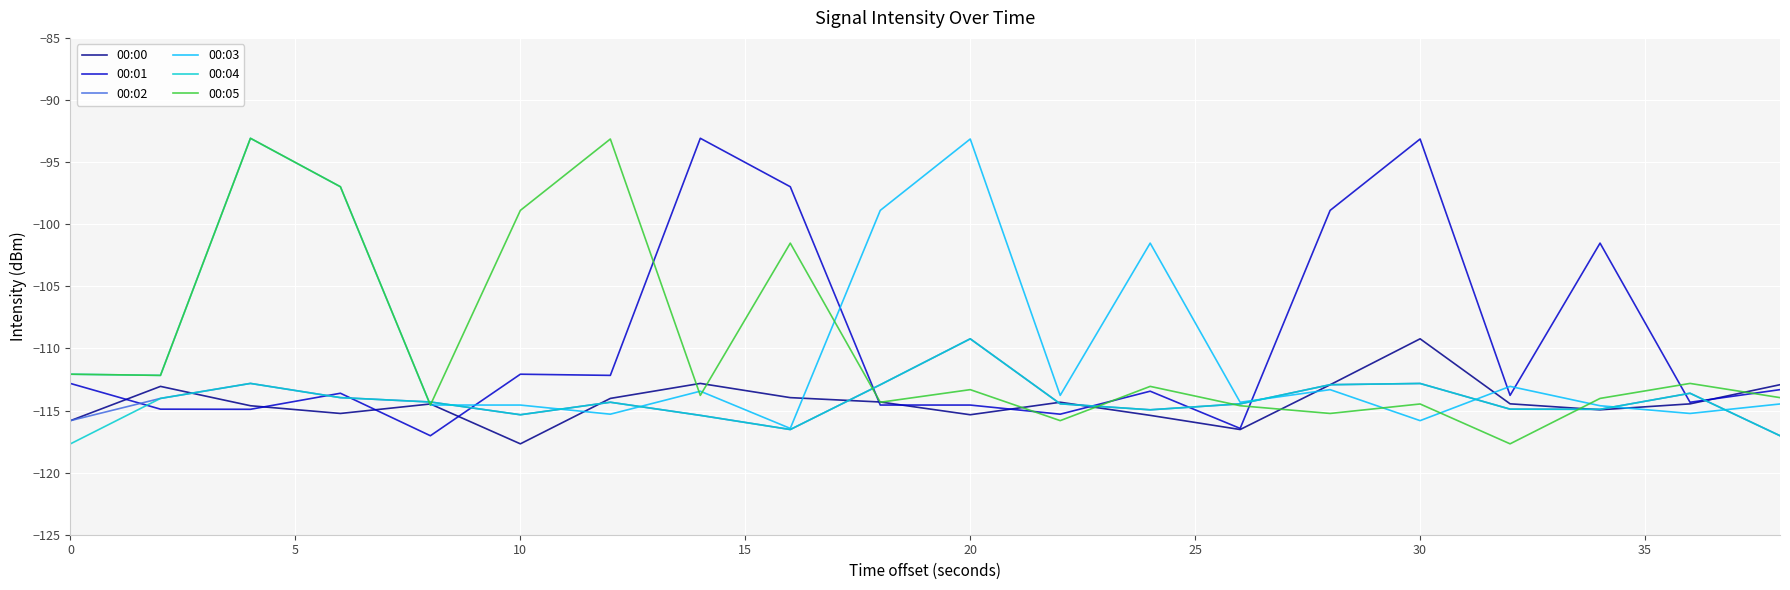

How many intersections are there between 00:01 and 00:02?

10